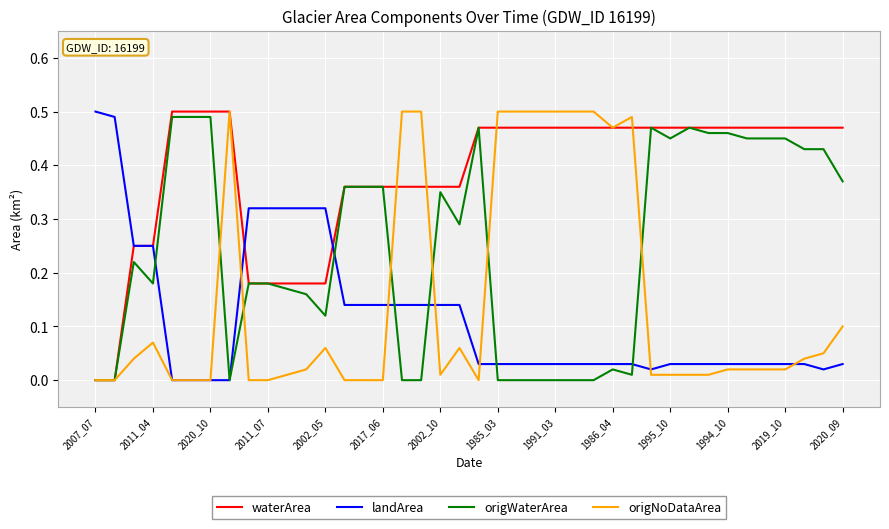

What is the sum of all waterArea values?

15.3